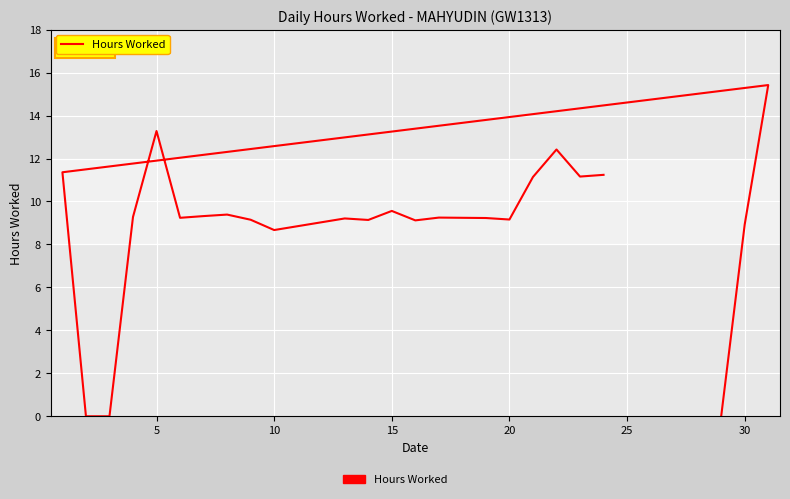

The chart shows a value of 12.6 at 11. True or false?

False